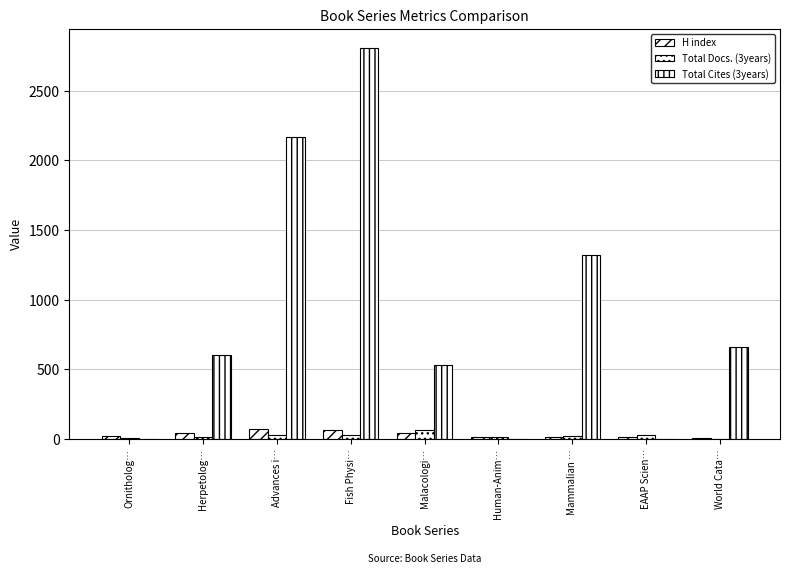

Are the bars horizontal?

No